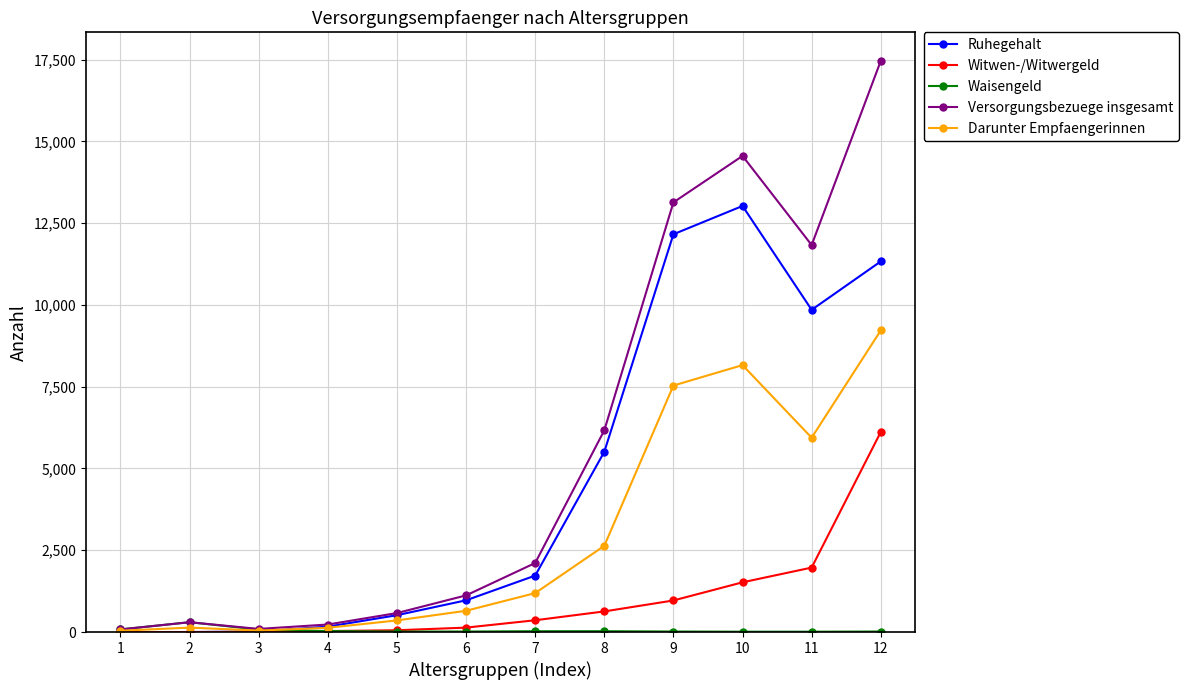

List the series in order of their peak value, highest first.

Versorgungsbezuege insgesamt, Ruhegehalt, Darunter Empfaengerinnen, Witwen-/Witwergeld, Waisengeld